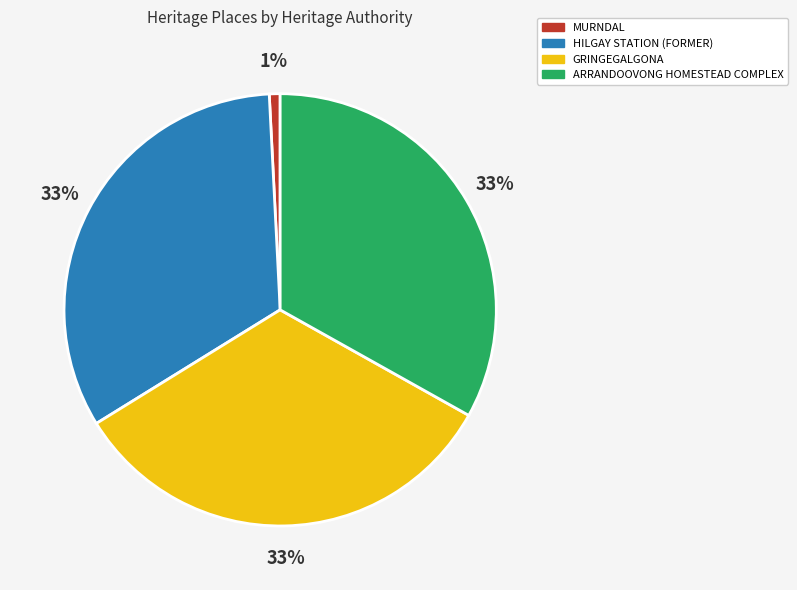

Is it true that MURNDAL is 1% of the pie?

True